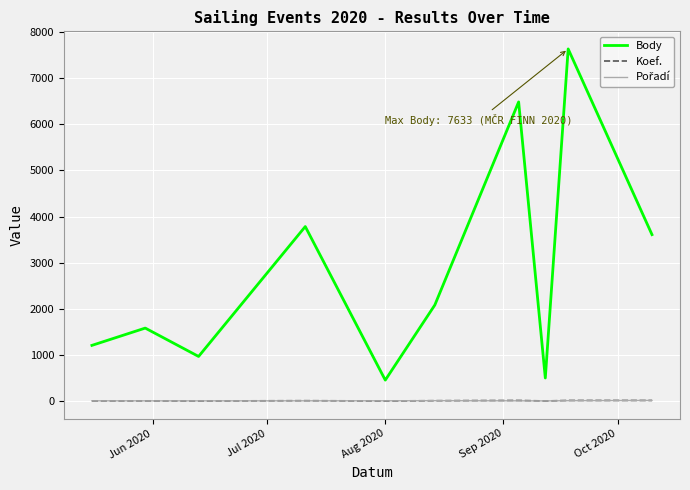

What is the maximum value shown in the chart?

7633